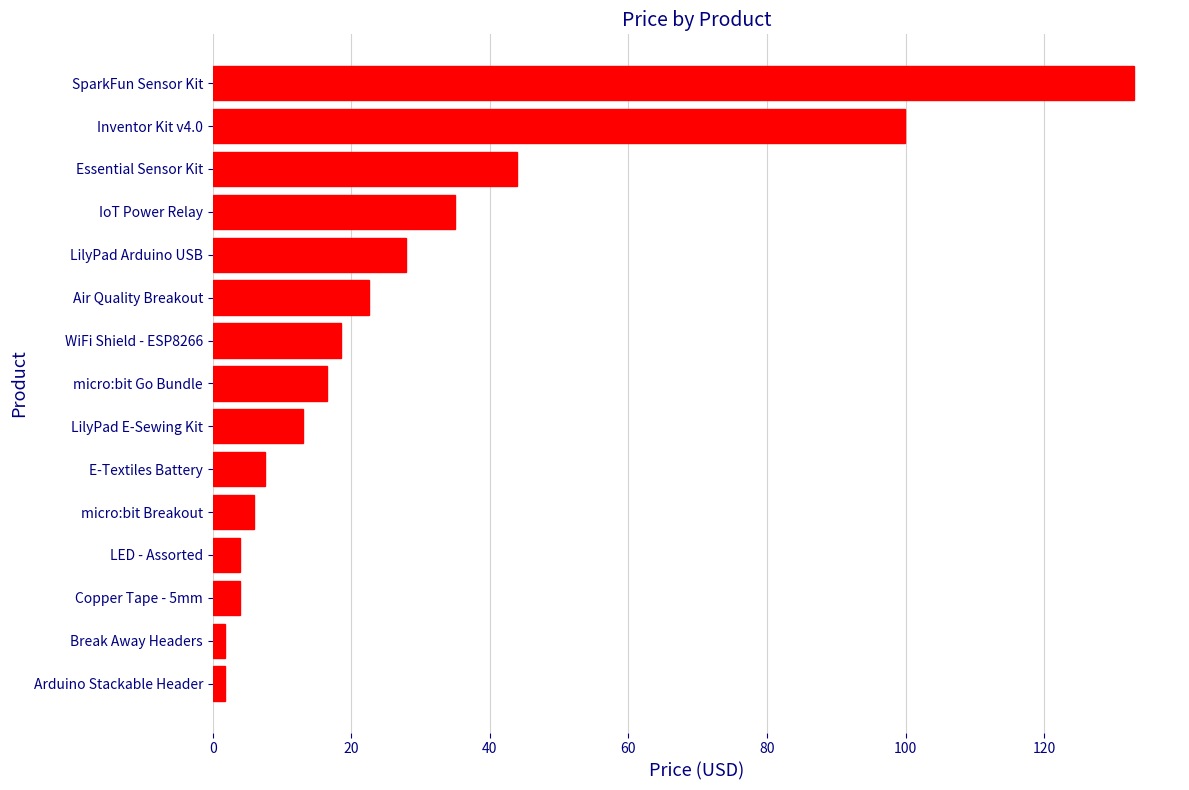

Count the number of values greater than 16.

8